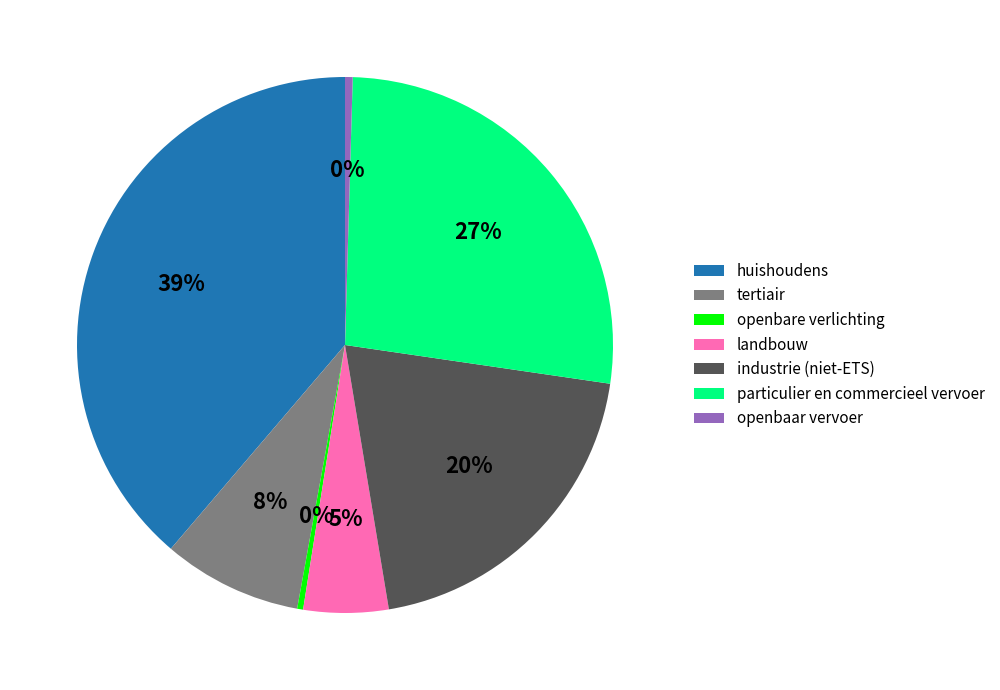

Combined, do tertiair and huishoudens account for over 50%?

No